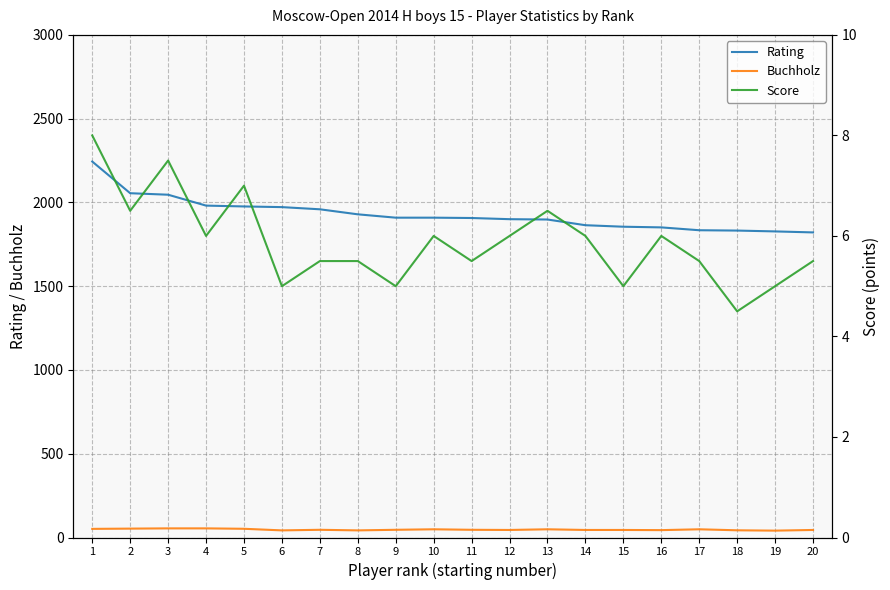

Where does the Rating series first go above 1909?

1